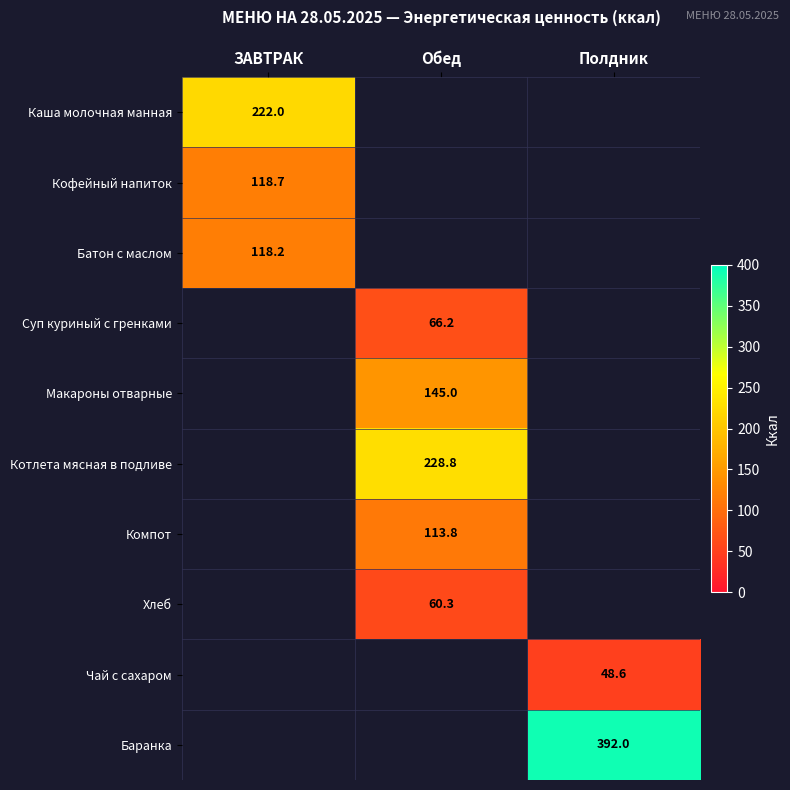

Which label corresponds to the smallest value in the chart?

Полдник